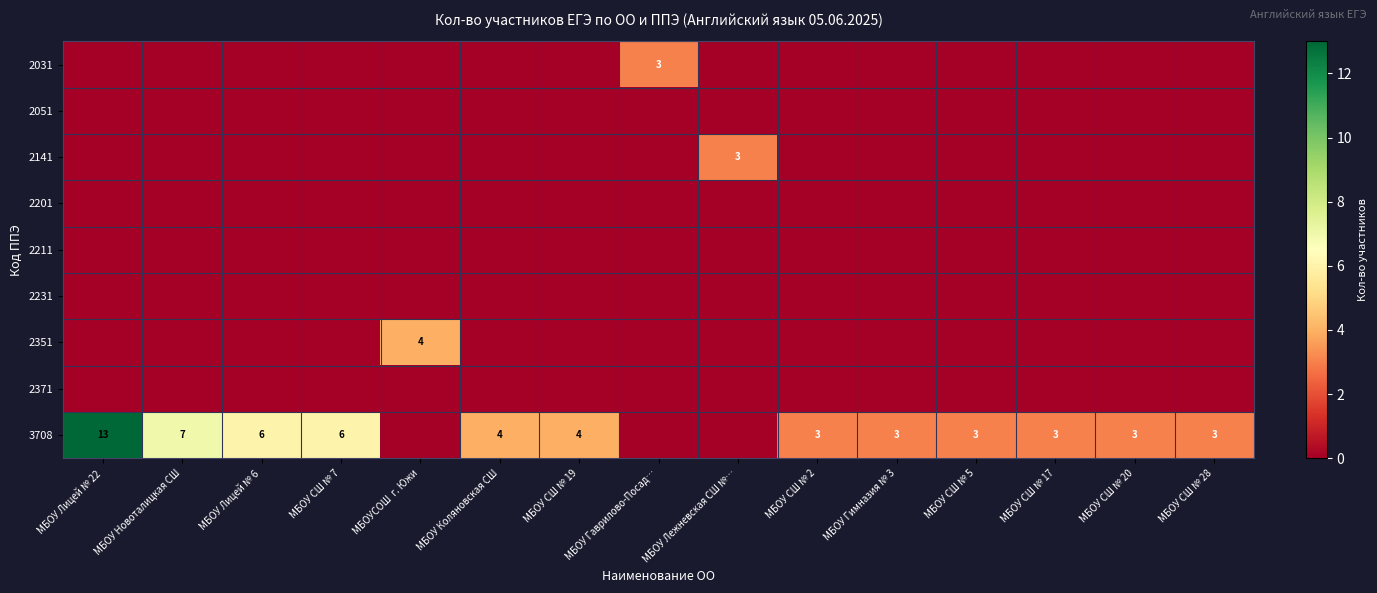

Which category has the highest value across all series?

МБОУ Лицей № 22